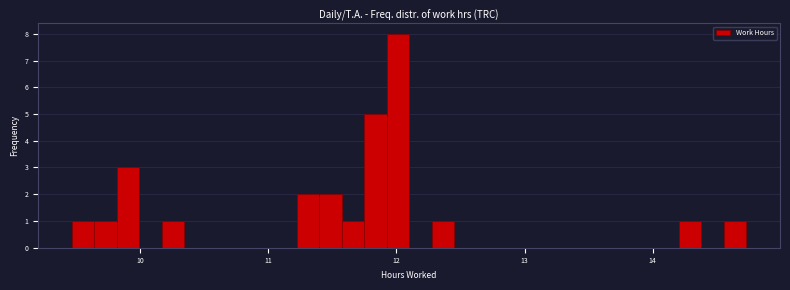

Read against the x-axis, roughly where is the centre of the tallest bar?

12.0